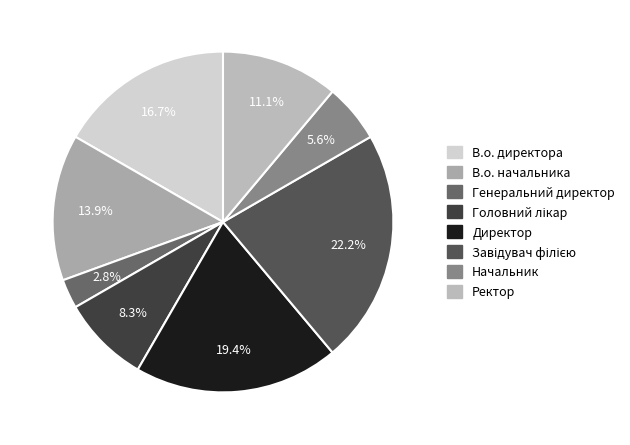

Is there any slice that represents more than half of the pie?

No